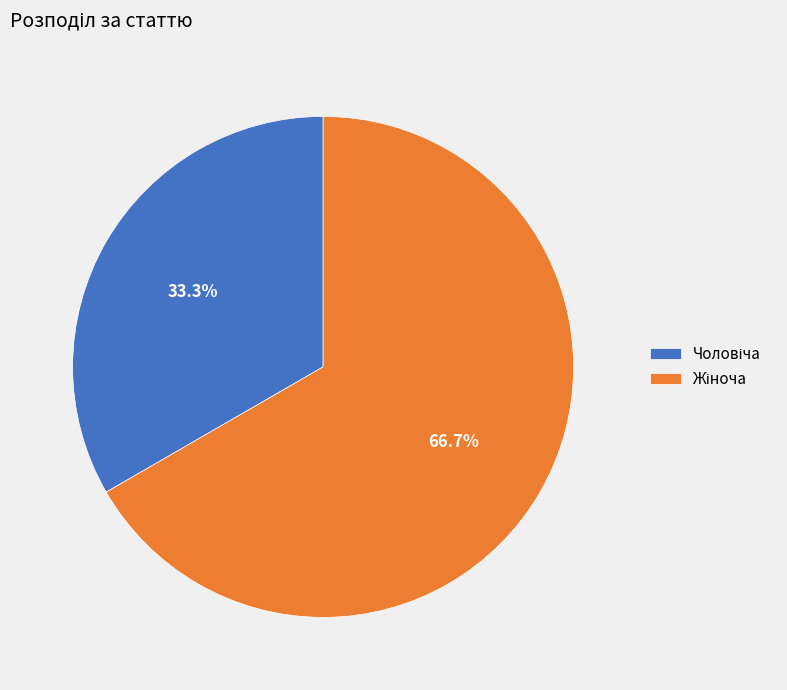

Is there a majority slice in this chart?

Yes